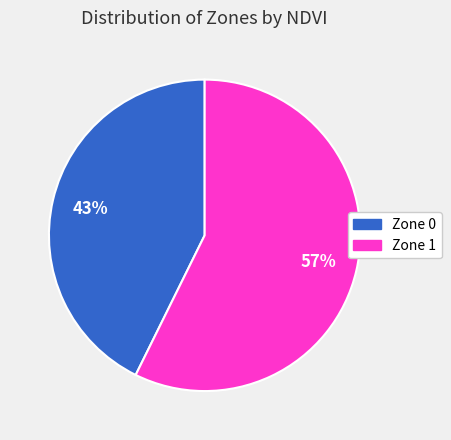

Which has a higher value, Zone 0 or Zone 1?

Zone 1